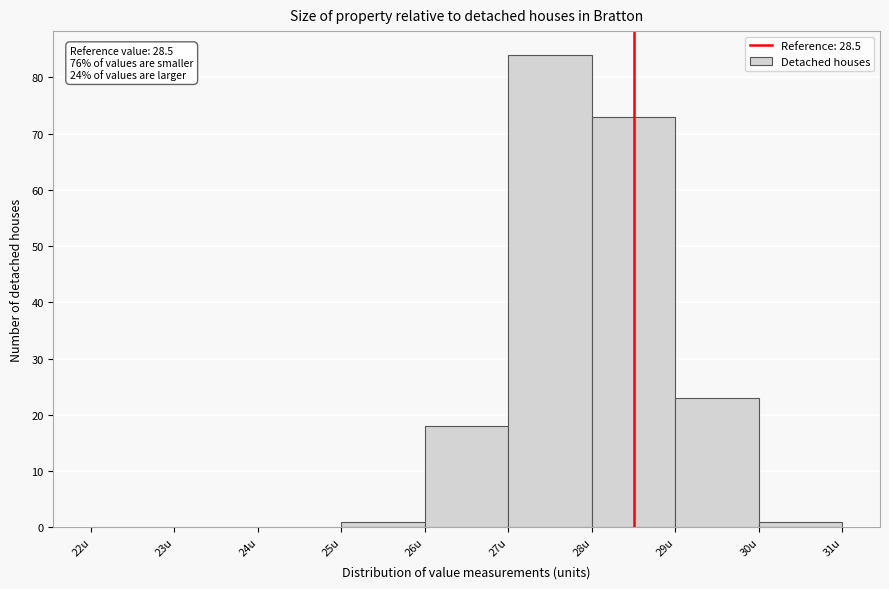

Over which range of the x-axis is the bar tallest?

27 to 28